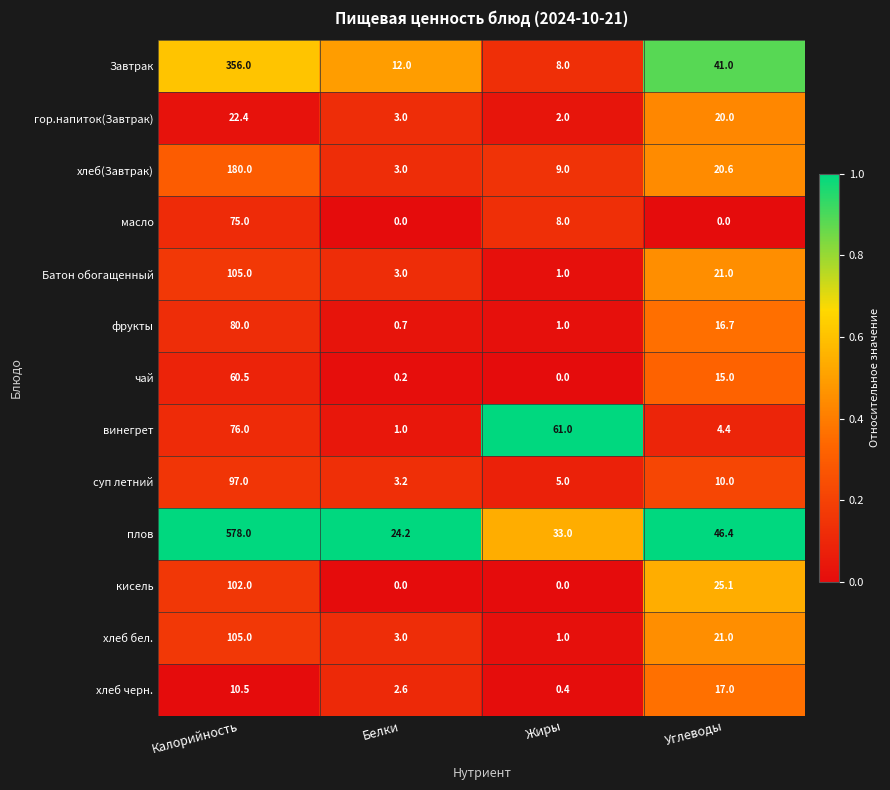

Count the number of data series in this chart.

13